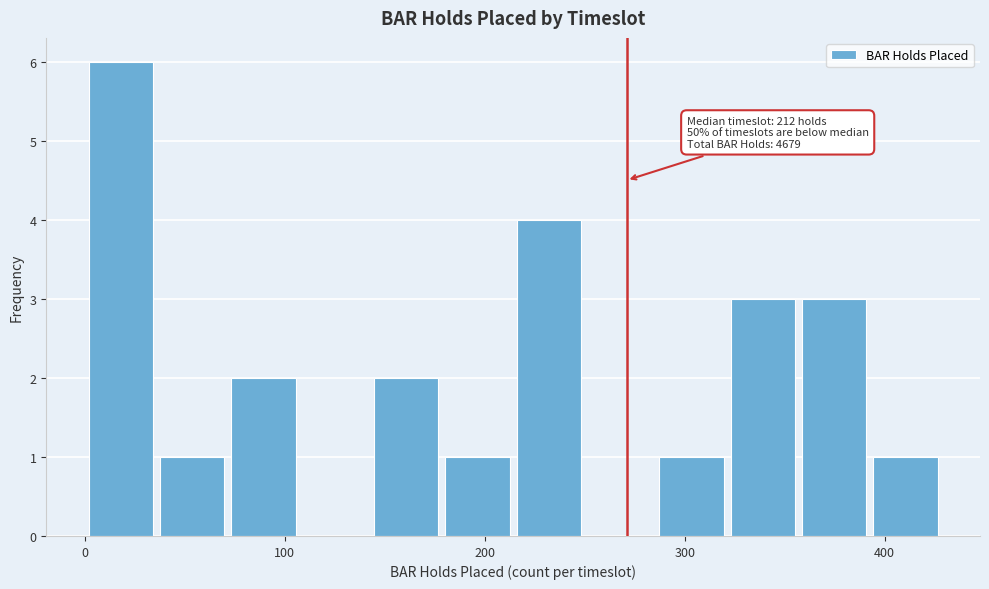

Around what value on the x-axis is the tallest bar? Give the approximate position of its centre, as read against the axis.

20